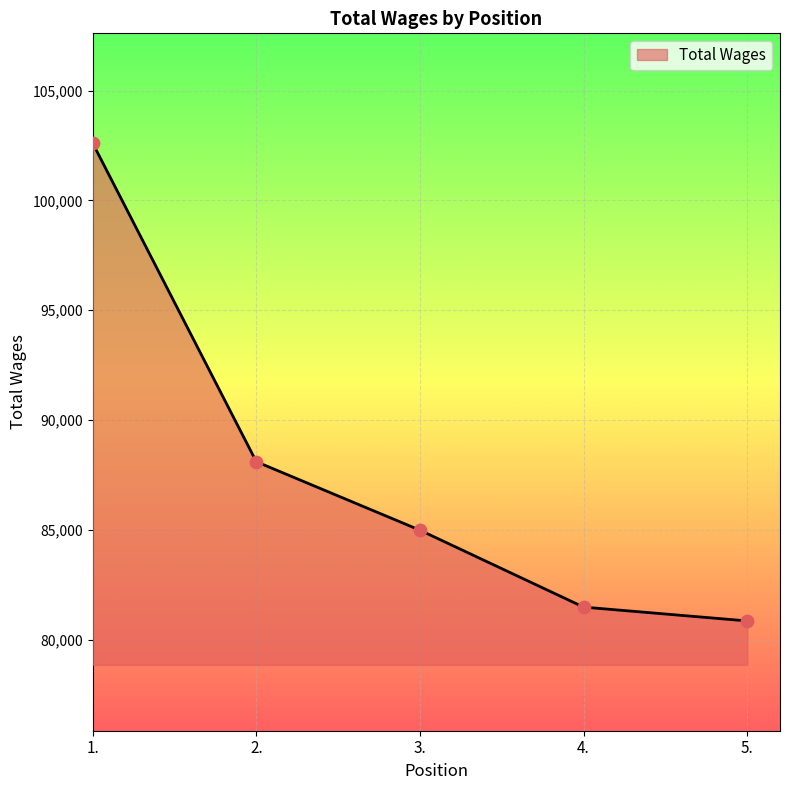

Which has a higher value, 5. or 4.?

4.